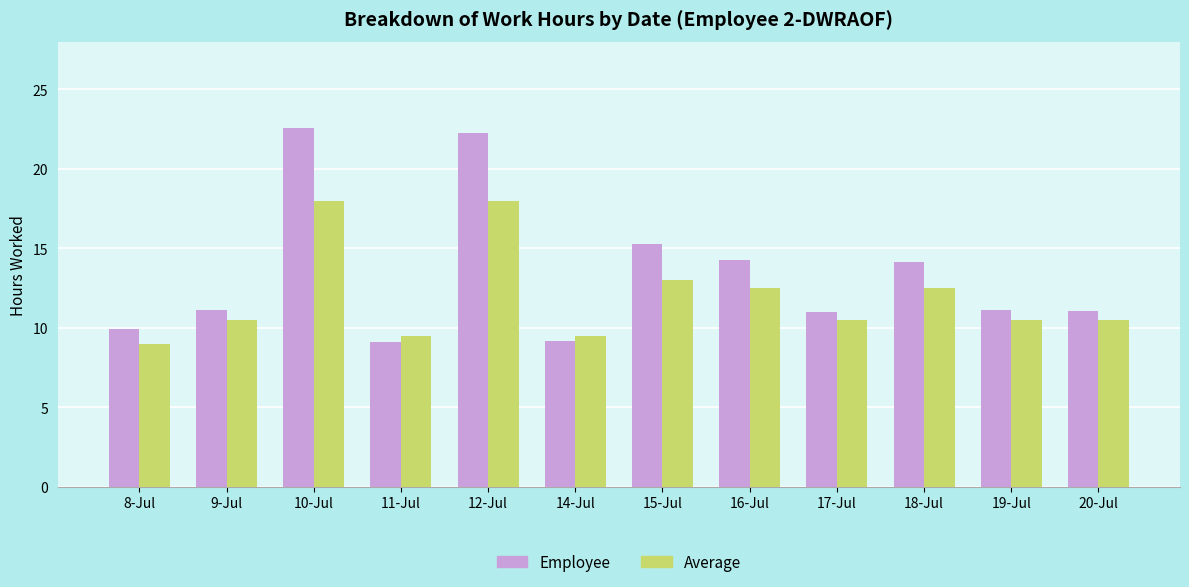

What is the minimum value for Average?

9.0